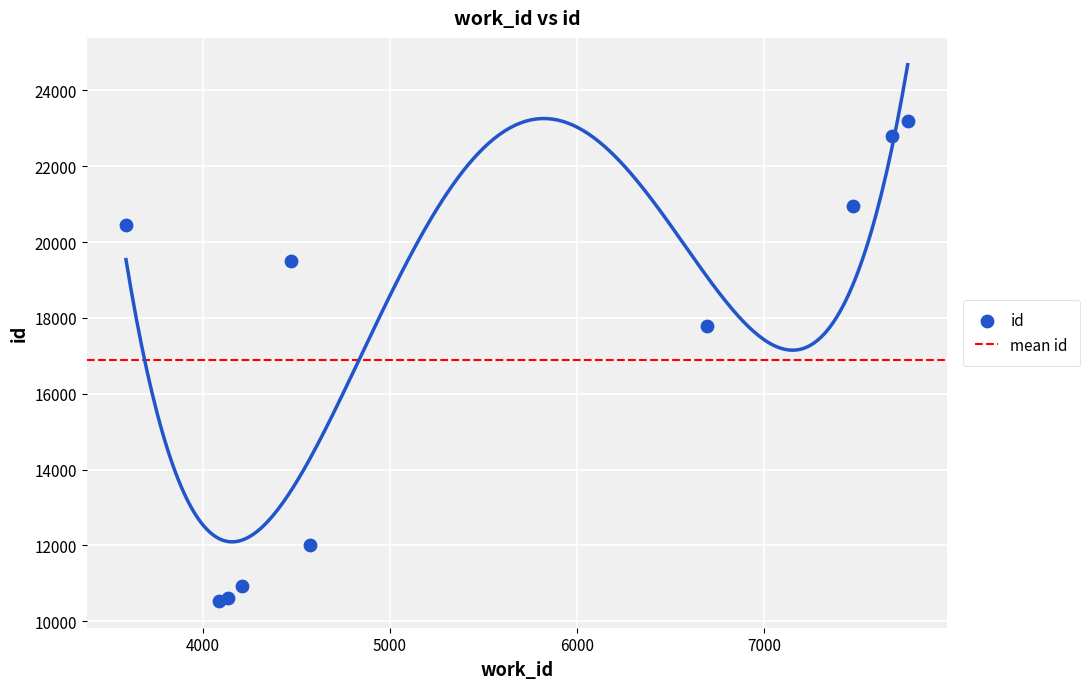

What is the change in value from 4136 to 7476?

+10335